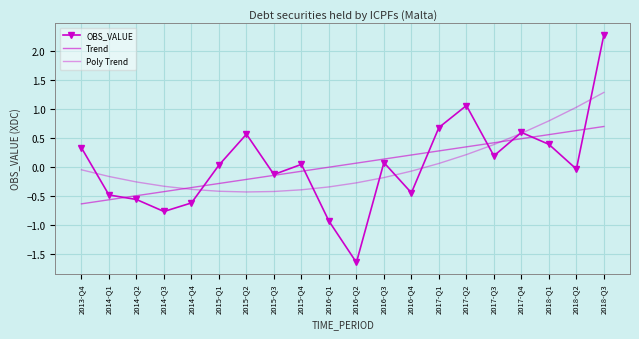

What is the sum of the Trend values at 2018-Q1 and 2014-Q4?

0.2